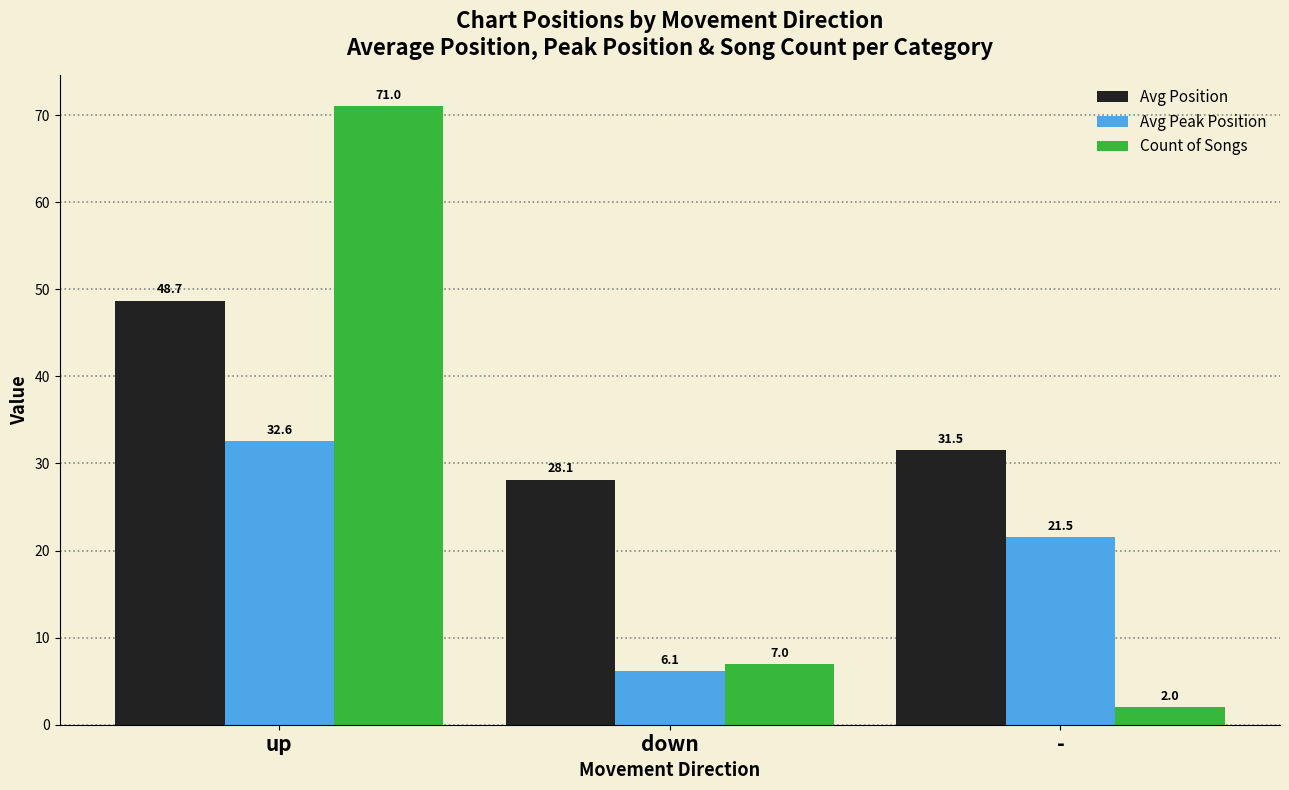

List the labels in order of Count of Songs value, smallest first.

-, down, up